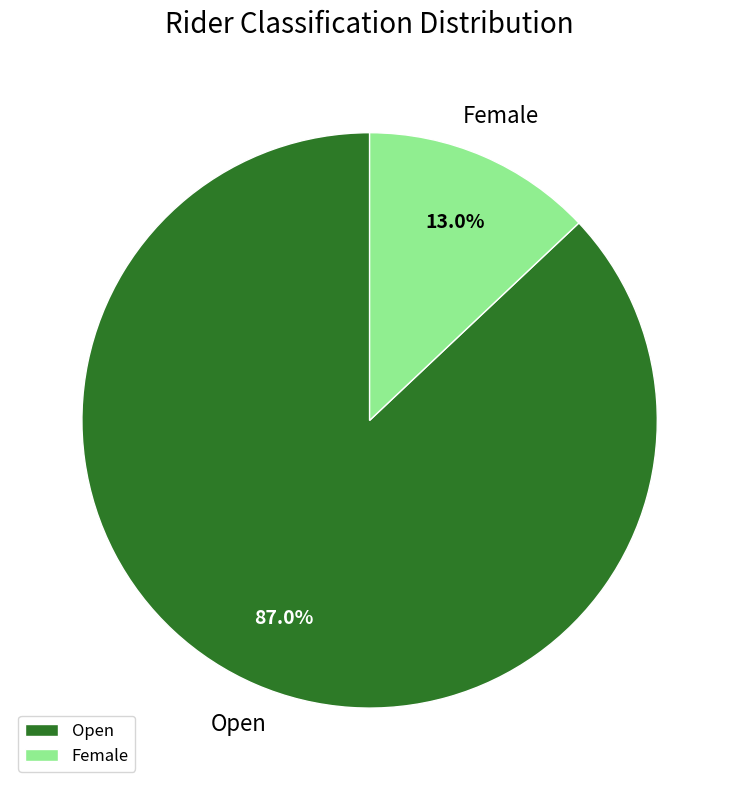

Do Open and Female together represent more than half of the pie?

Yes